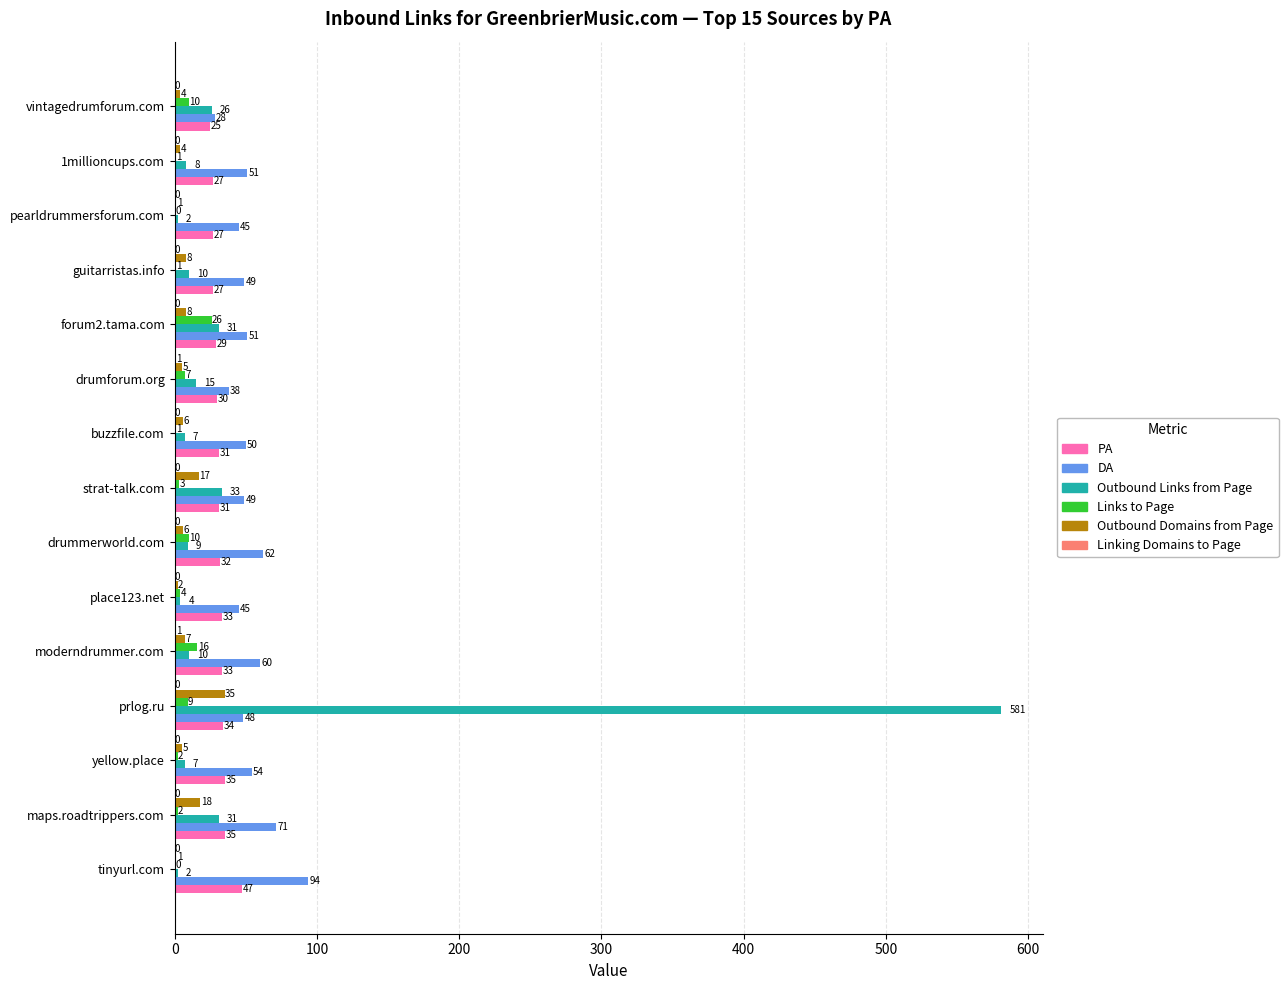

What is the greatest value displayed?

581